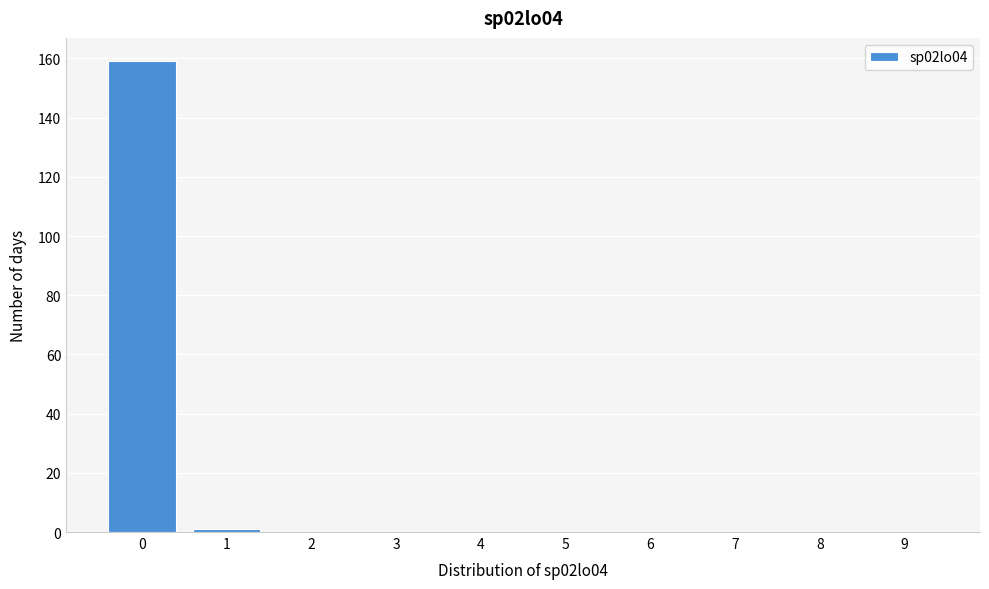

Reading left to right, list all the values displayed in this chart.

0=159	1=1	2=0	3=0	4=0	5=0	6=0	7=0	8=0	9=0